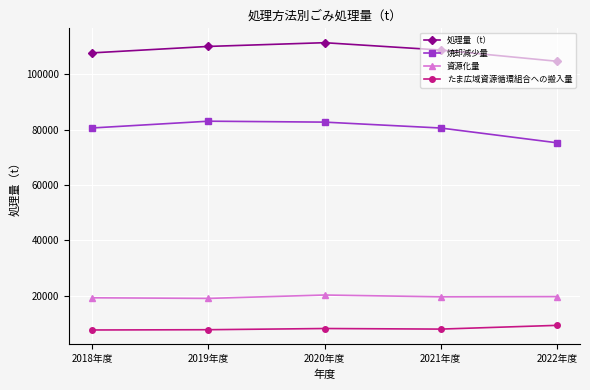

The value of 処理量（t） at 2022年度 is 104683. True or false?

True